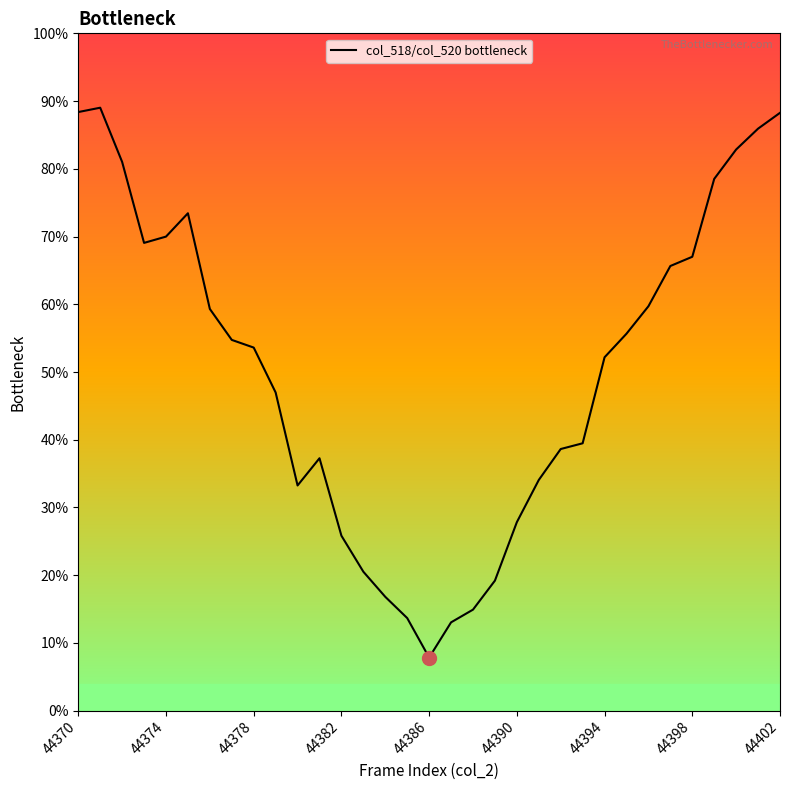

The value at 44386 is 7.8. True or false?

True